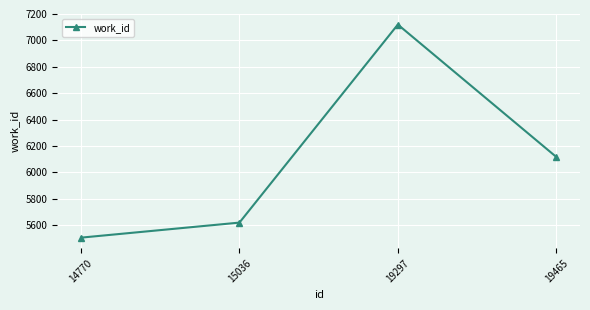

Rank the categories by value from lowest to highest.

14770, 15036, 19465, 19297